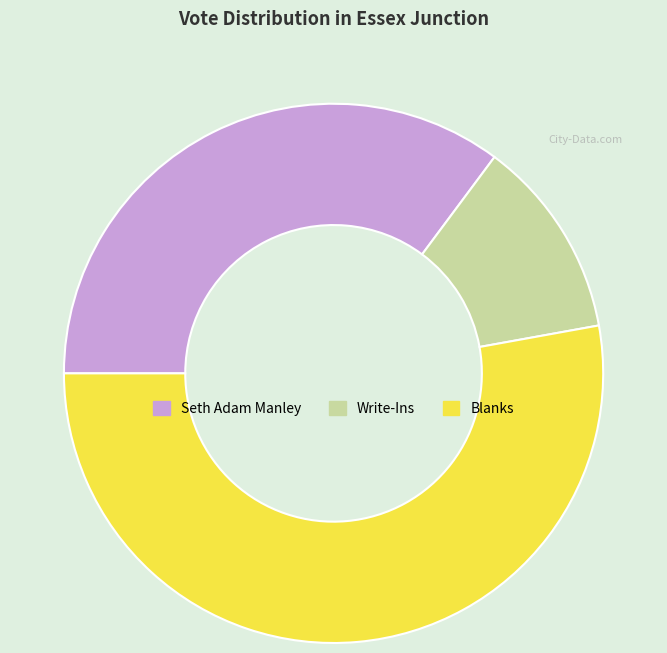

Rank the categories by value from lowest to highest.

Write-Ins, Seth Adam Manley, Blanks